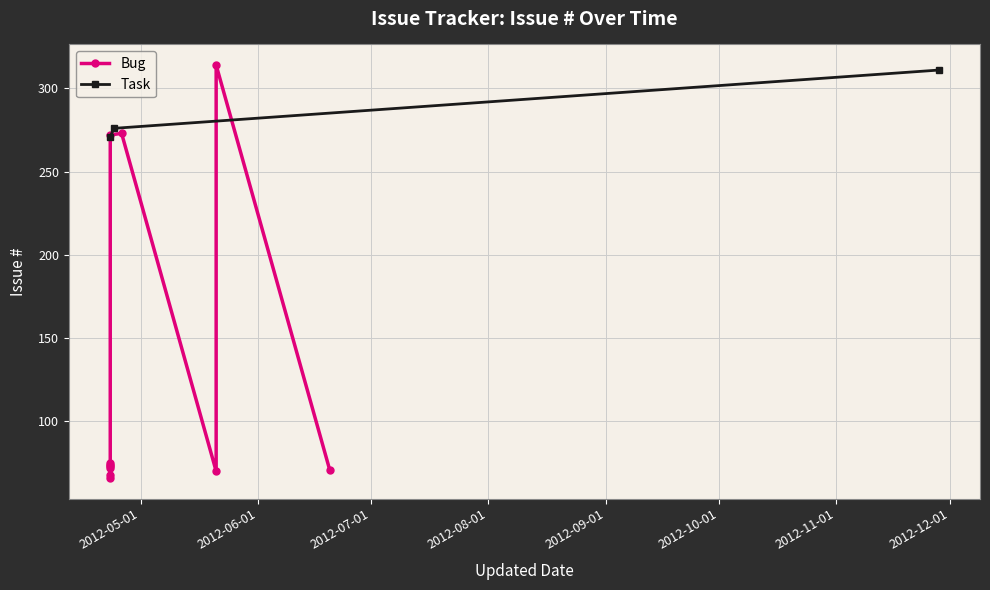

Does the chart have visible grid lines?

Yes